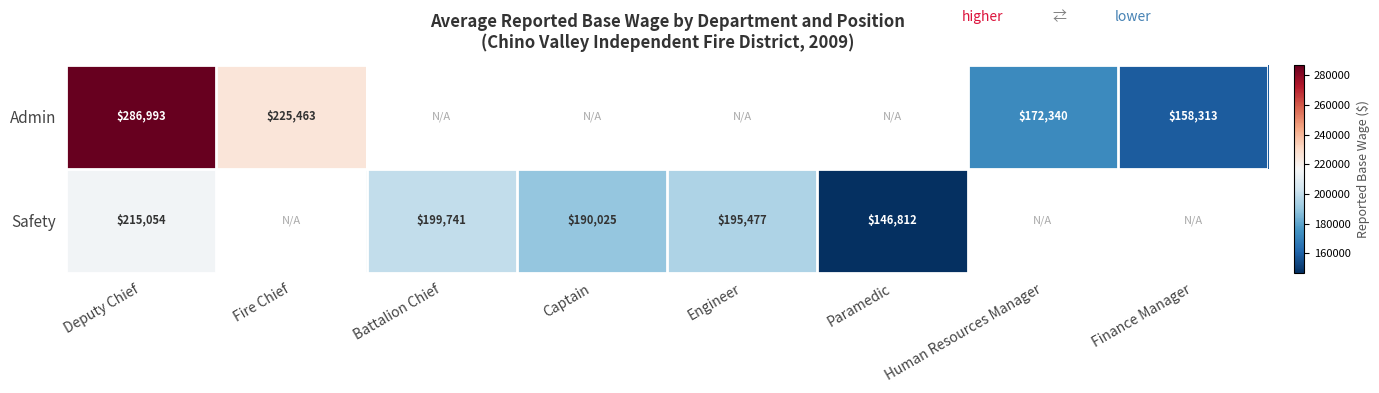

Is it true that Admin equals 392365.5 at Fire Chief?

False